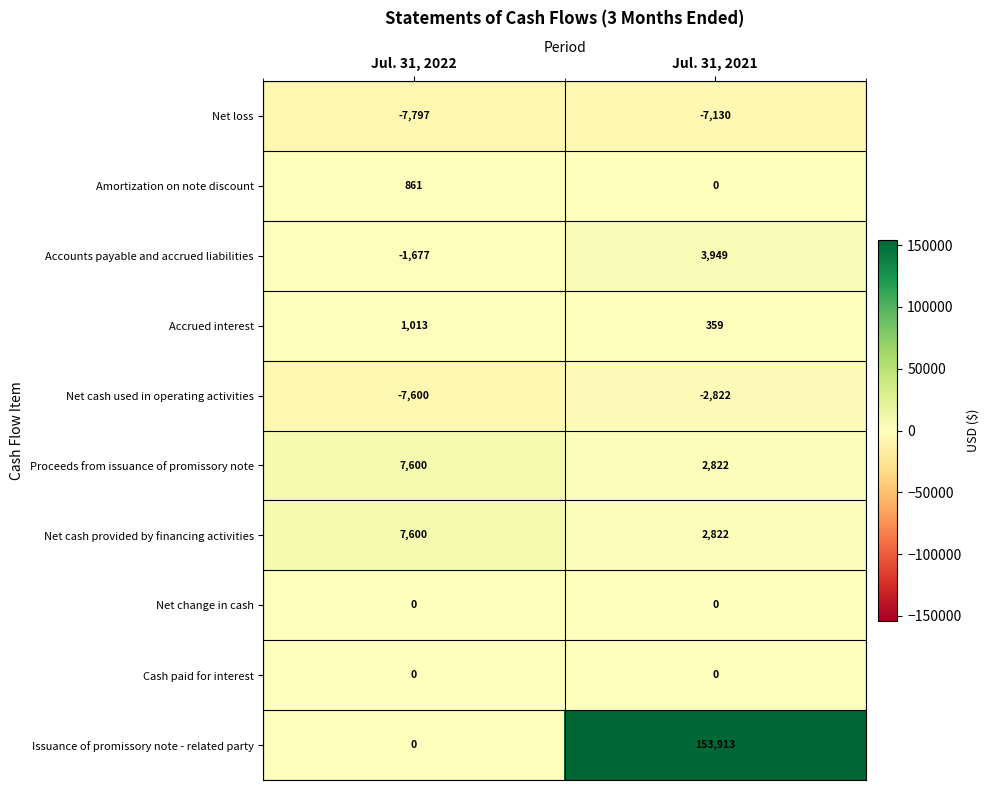

At which label is Amortization on note discount closest to 430?

Jul. 31, 2021